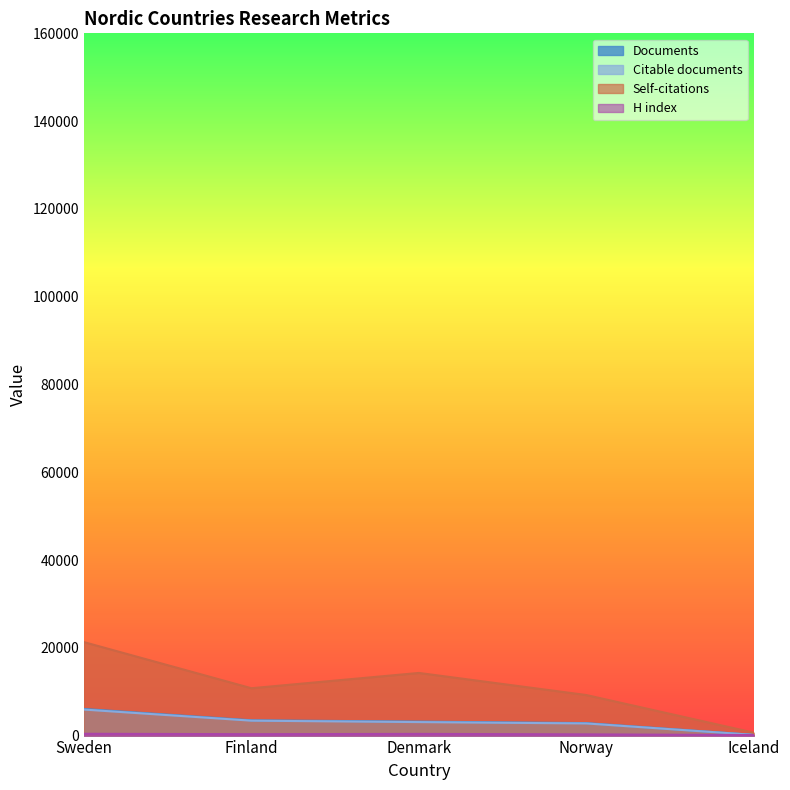

How many interior local valleys does the H index series have?

1